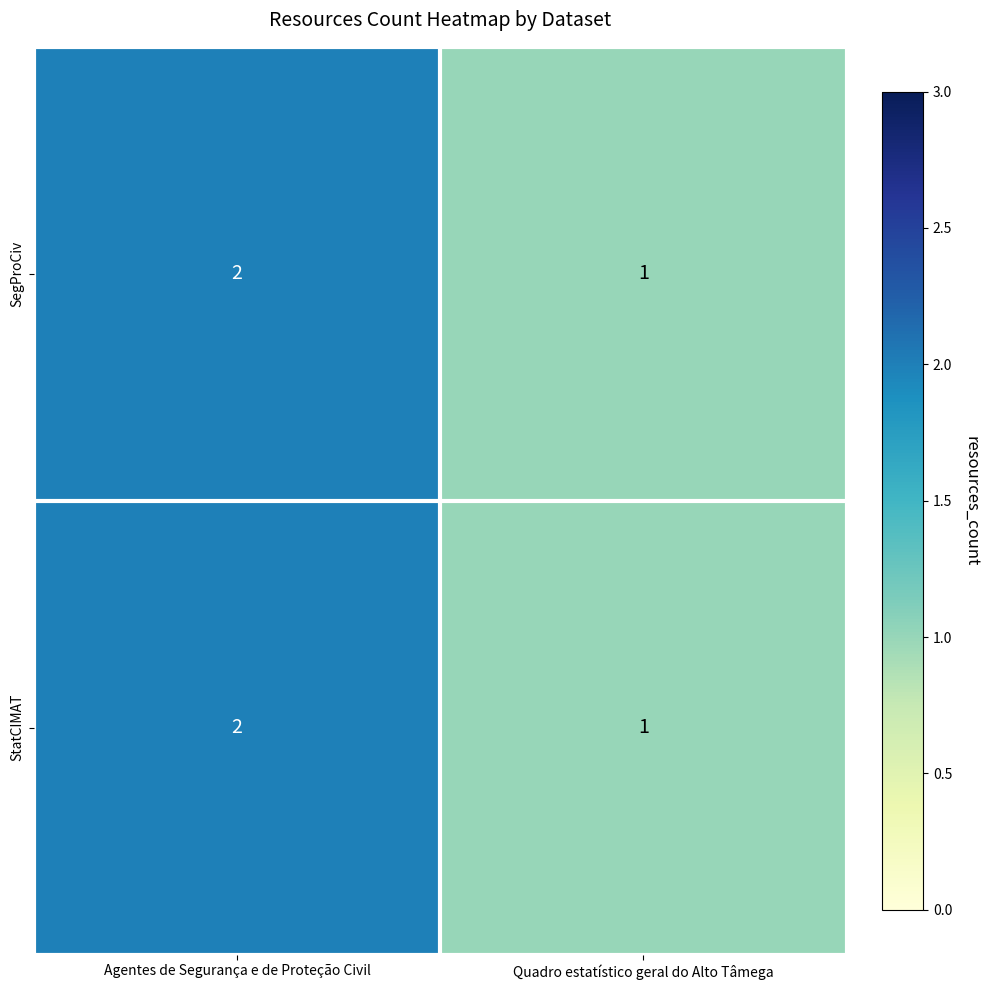

Where is StatCIMAT nearest to the value 1?

Quadro estatístico geral do Alto Tâmega